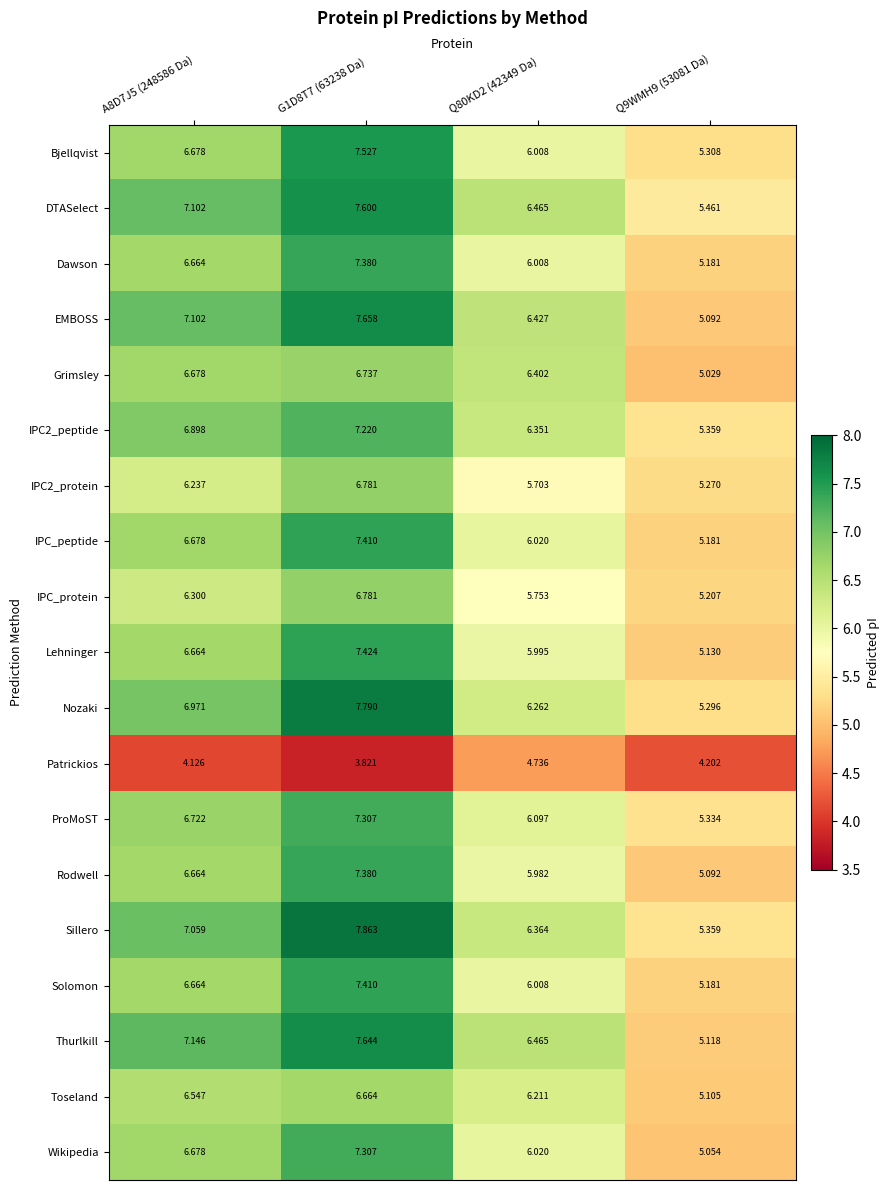

Between G1D8T7 (63238 Da) and Q9WMH9 (53081 Da), which series saw the biggest shift?

EMBOSS